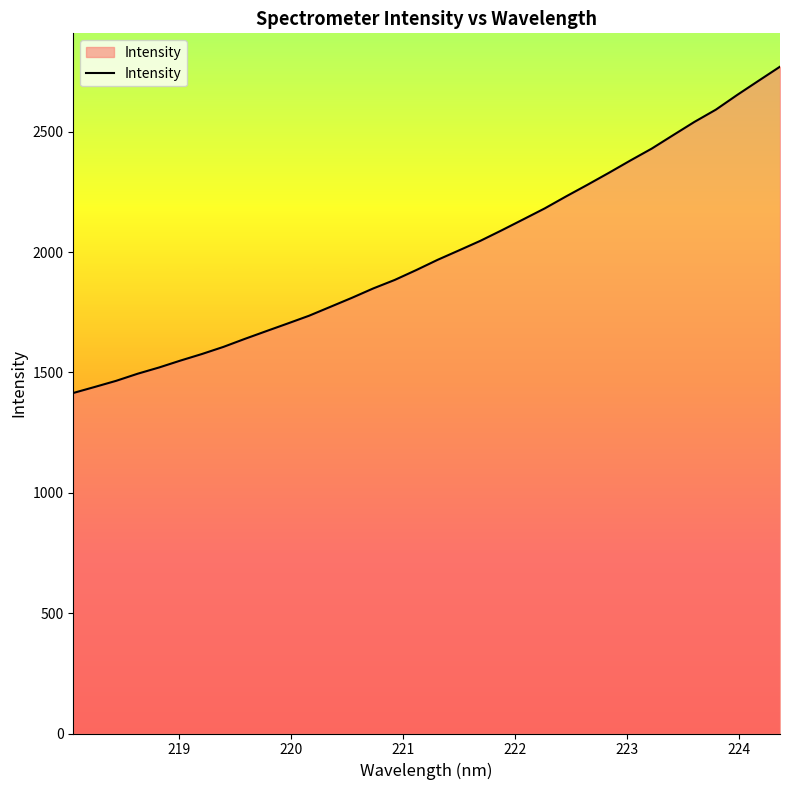

What is the difference between the maximum and minimum values?

1355.7